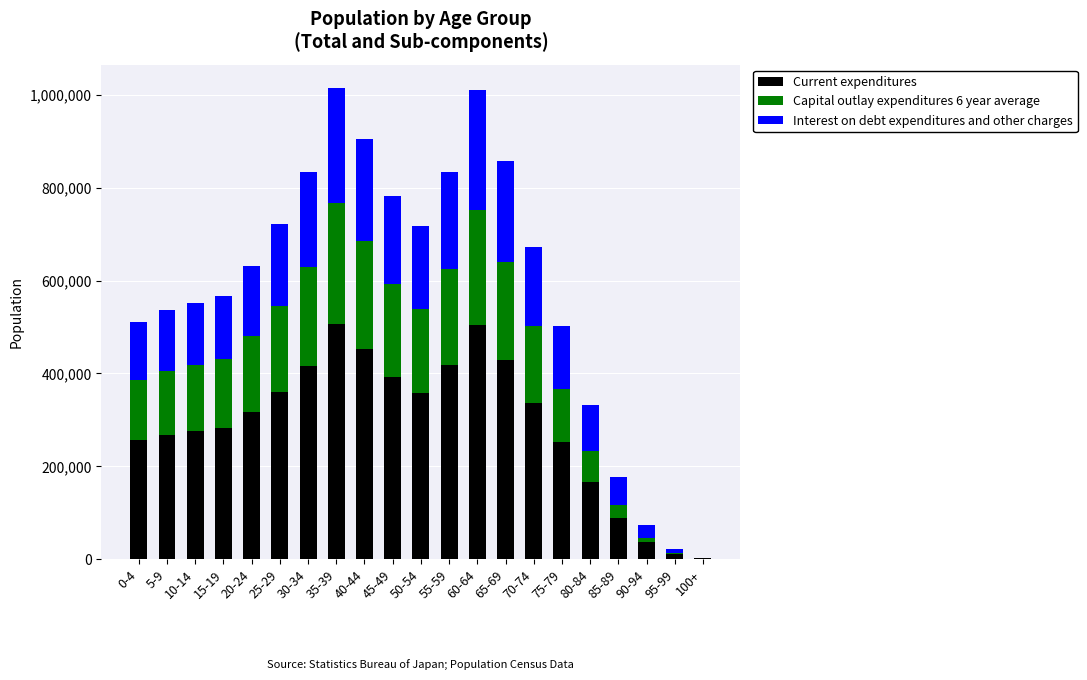

True or false: Current expenditures has a value of 276043 at 10-14.

True